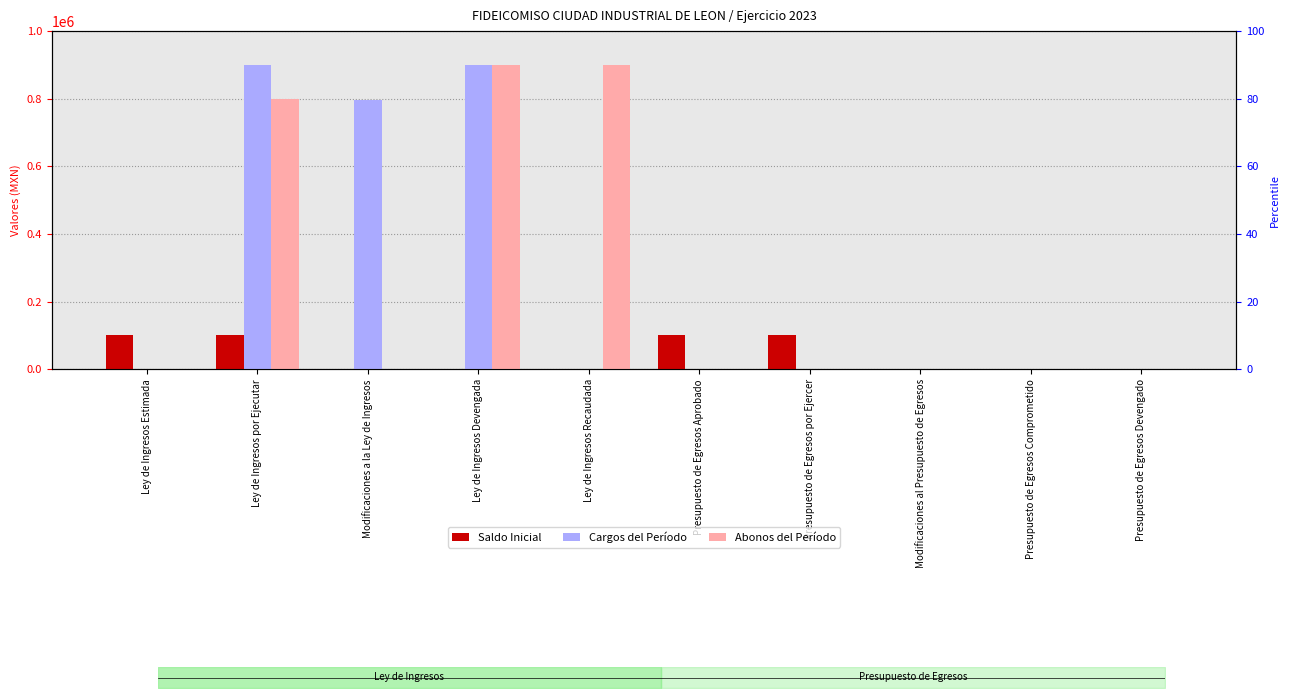

Which has a higher value, Ley de Ingresos Devengada or Ley de Ingresos Recaudada?

Ley de Ingresos Devengada